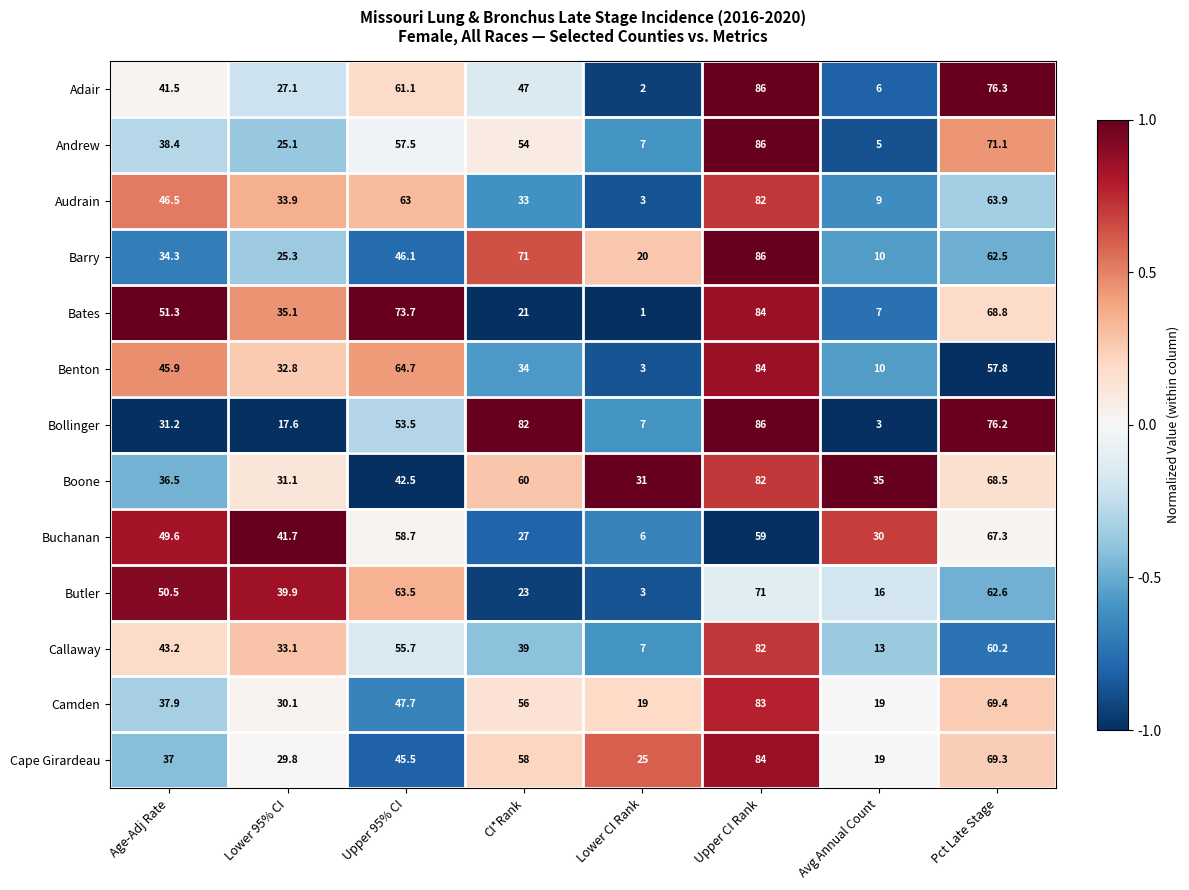

True or false: Barry has a value of 9.4 at Lower CI Rank.

False